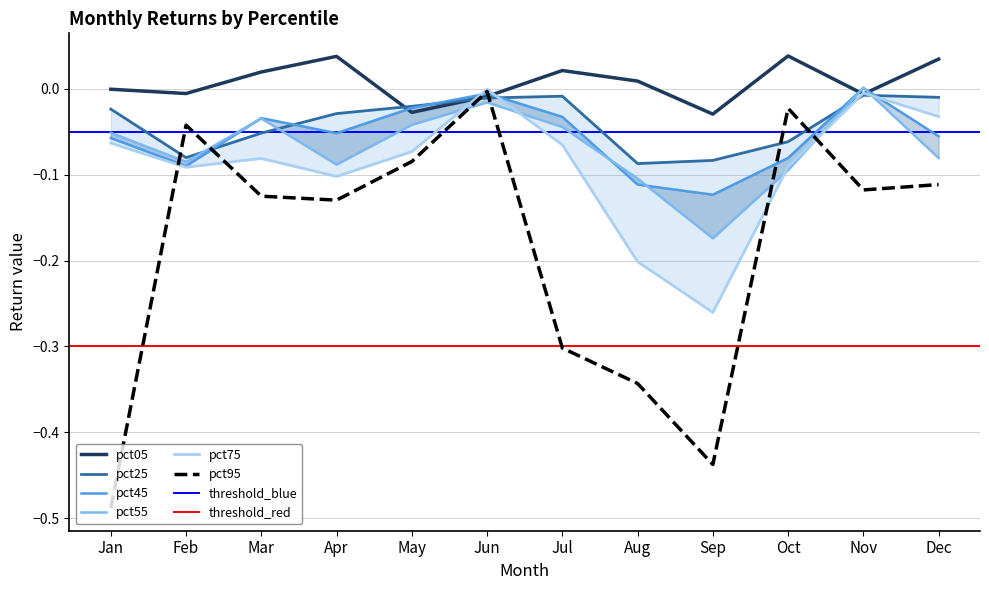

What is the difference between the pct95 values at Jul and Apr?

0.2